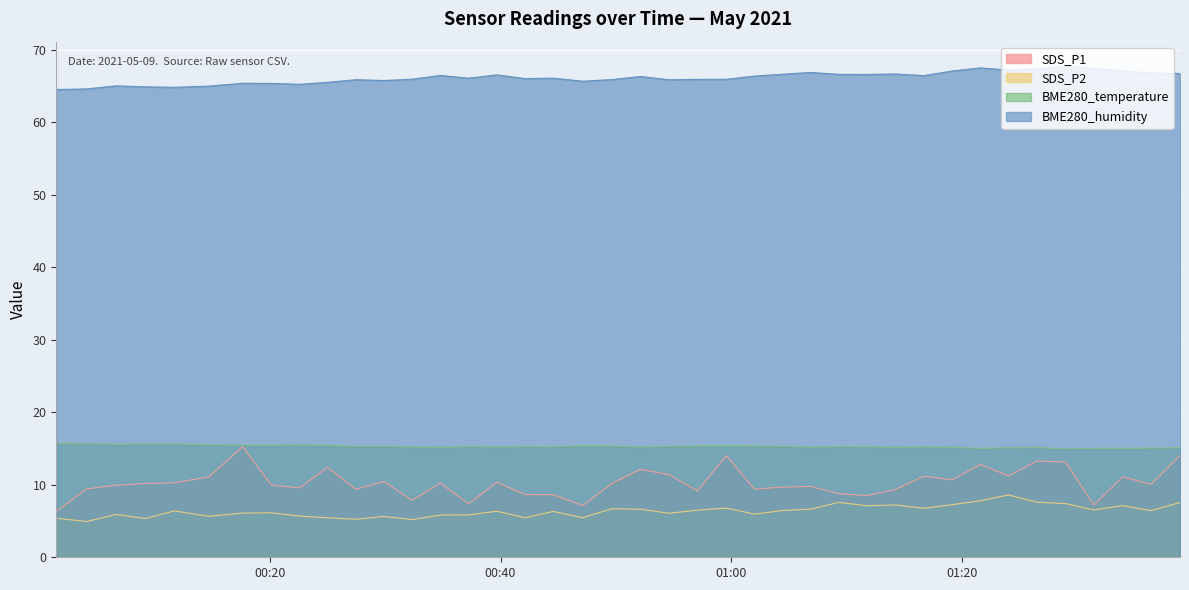

Which category has the lowest value across all series?

2021/05/09 00:04:06